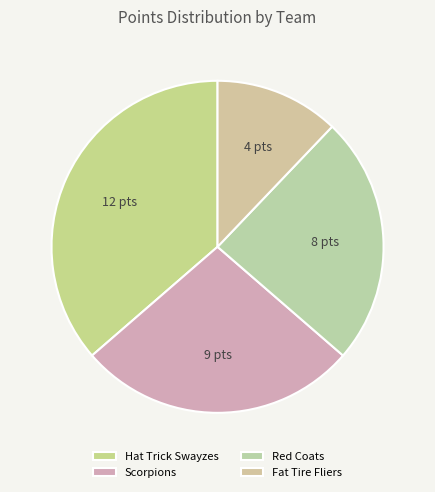

How many segments does this pie chart have?

4